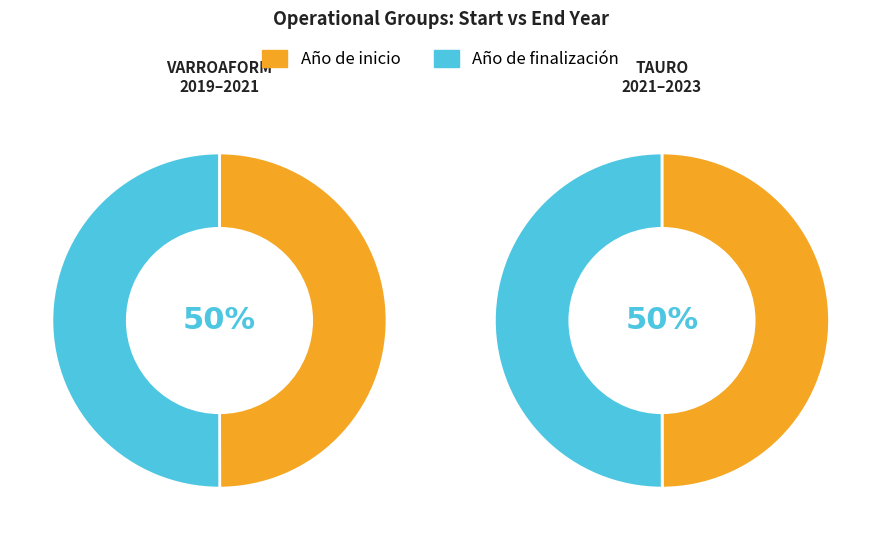

How many slices are in this pie chart?

2